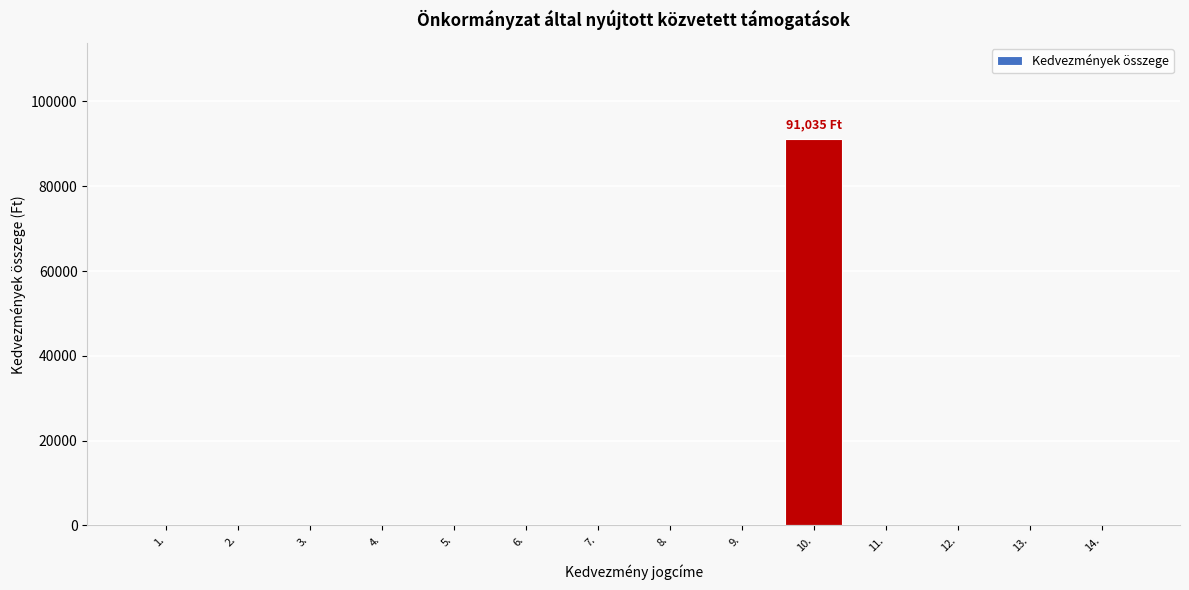

Reading left to right, transcribe all the data shown in this chart.

1.=0	2.=0	3.=0	4.=0	5.=0	6.=0	7.=0	8.=0	9.=0	10.=91035	11.=0	12.=0	13.=0	14.=0